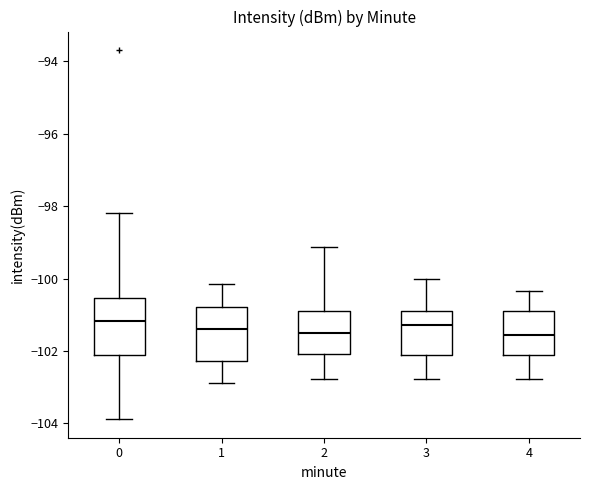

Reading left to right, read every box against the y-axis: the position of its median line, the range the box covers, and the ends of its whiskers. The values are not printed on the chart, so give them approximately, as read against the axis.

0: median -101.2, box -102.2 to -100.6, whiskers -103.8 to -98.2
1: median -101.4, box -102.2 to -100.8, whiskers -102.8 to -100.2
2: median -101.4, box -102.0 to -101.0, whiskers -102.8 to -99.2
3: median -101.2, box -102.2 to -101.0, whiskers -102.8 to -100.0
4: median -101.6, box -102.2 to -101.0, whiskers -102.8 to -100.4